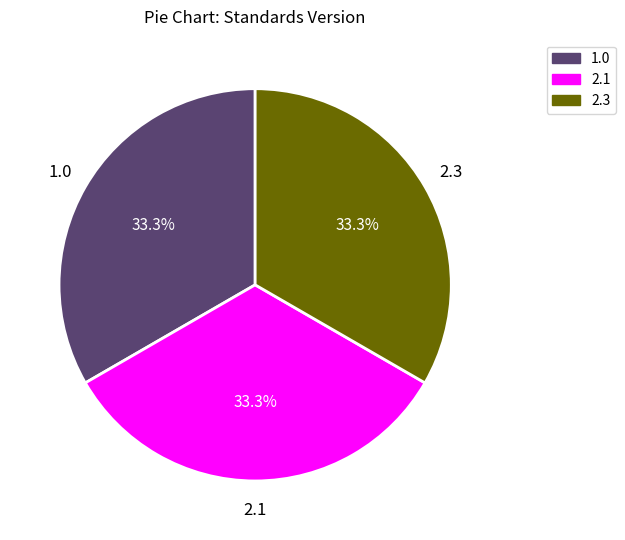

How many segments does this pie chart have?

3